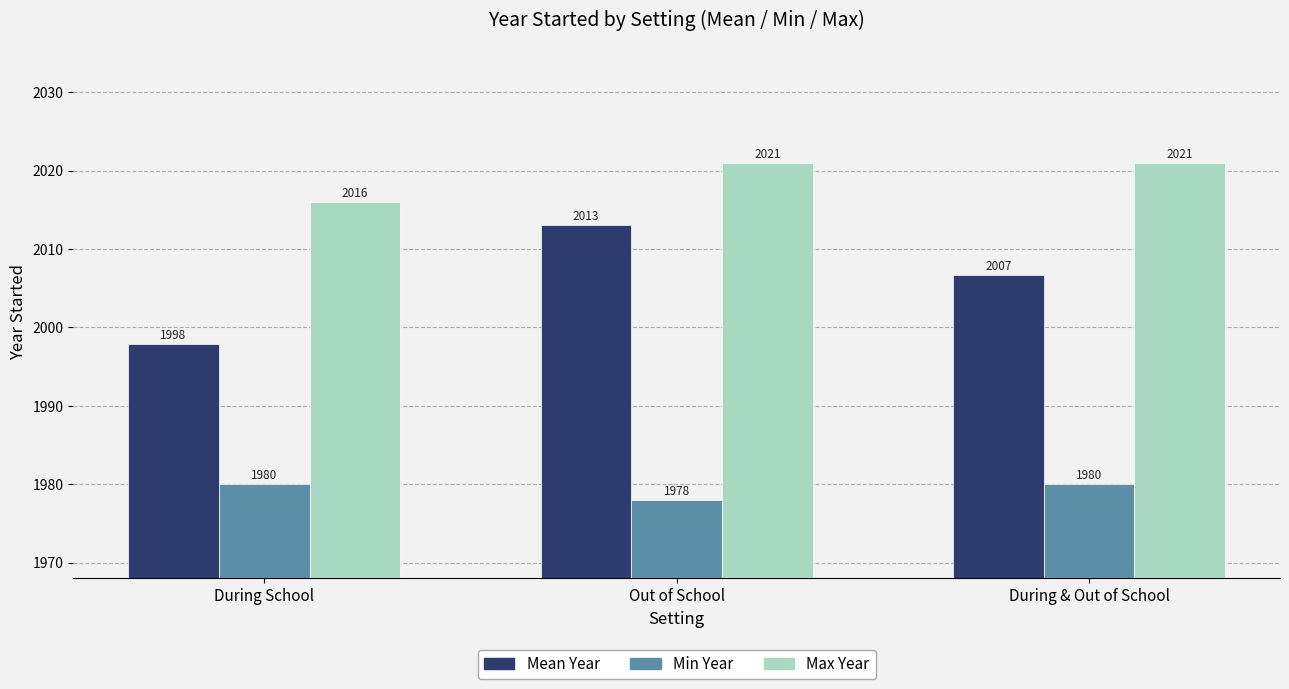

What is the sum of all Max Year values?

6058.0